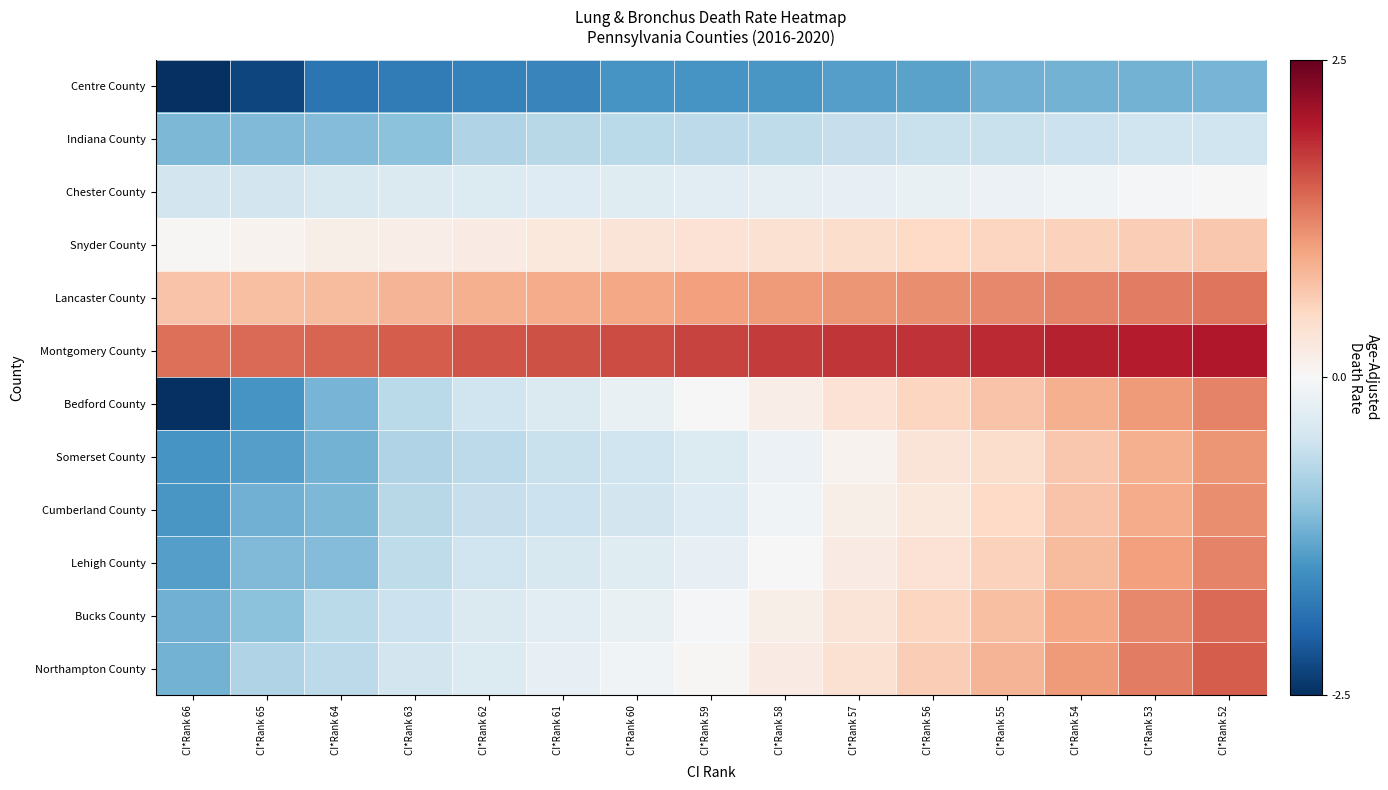

Reading left to right, transcribe all the data shown in this chart.

Centre County: CI*Rank 66=-3.2	CI*Rank 65=-2.3	CI*Rank 64=-1.8	CI*Rank 63=-1.8	CI*Rank 62=-1.7	CI*Rank 61=-1.6	CI*Rank 60=-1.5	CI*Rank 59=-1.5	CI*Rank 58=-1.4	CI*Rank 57=-1.4	CI*Rank 56=-1.3	CI*Rank 55=-1.2	CI*Rank 54=-1.2	CI*Rank 53=-1.2	CI*Rank 52=-1.2
Indiana County: CI*Rank 66=-1.1	CI*Rank 65=-1.1	CI*Rank 64=-1.1	CI*Rank 63=-1.0	CI*Rank 62=-0.8	CI*Rank 61=-0.7	CI*Rank 60=-0.7	CI*Rank 59=-0.7	CI*Rank 58=-0.6	CI*Rank 57=-0.6	CI*Rank 56=-0.6	CI*Rank 55=-0.6	CI*Rank 54=-0.5	CI*Rank 53=-0.5	CI*Rank 52=-0.5
Chester County: CI*Rank 66=-0.5	CI*Rank 65=-0.4	CI*Rank 64=-0.4	CI*Rank 63=-0.4	CI*Rank 62=-0.3	CI*Rank 61=-0.3	CI*Rank 60=-0.3	CI*Rank 59=-0.3	CI*Rank 58=-0.2	CI*Rank 57=-0.2	CI*Rank 56=-0.2	CI*Rank 55=-0.1	CI*Rank 54=-0.1	CI*Rank 53=-0.0	CI*Rank 52=-0.0
Snyder County: CI*Rank 66=0.0	CI*Rank 65=0.1	CI*Rank 64=0.1	CI*Rank 63=0.2	CI*Rank 62=0.2	CI*Rank 61=0.3	CI*Rank 60=0.3	CI*Rank 59=0.4	CI*Rank 58=0.4	CI*Rank 57=0.4	CI*Rank 56=0.5	CI*Rank 55=0.5	CI*Rank 54=0.6	CI*Rank 53=0.6	CI*Rank 52=0.7
Lancaster County: CI*Rank 66=0.7	CI*Rank 65=0.7	CI*Rank 64=0.8	CI*Rank 63=0.9	CI*Rank 62=0.9	CI*Rank 61=0.9	CI*Rank 60=1.0	CI*Rank 59=1.0	CI*Rank 58=1.1	CI*Rank 57=1.1	CI*Rank 56=1.2	CI*Rank 55=1.2	CI*Rank 54=1.2	CI*Rank 53=1.3	CI*Rank 52=1.3
Montgomery County: CI*Rank 66=1.4	CI*Rank 65=1.4	CI*Rank 64=1.5	CI*Rank 63=1.5	CI*Rank 62=1.6	CI*Rank 61=1.6	CI*Rank 60=1.6	CI*Rank 59=1.7	CI*Rank 58=1.7	CI*Rank 57=1.8	CI*Rank 56=1.8	CI*Rank 55=1.9	CI*Rank 54=1.9	CI*Rank 53=2.0	CI*Rank 52=2.0
Bedford County: CI*Rank 66=-3.2	CI*Rank 65=-1.5	CI*Rank 64=-1.2	CI*Rank 63=-0.7	CI*Rank 62=-0.5	CI*Rank 61=-0.4	CI*Rank 60=-0.2	CI*Rank 59=-0.0	CI*Rank 58=0.2	CI*Rank 57=0.4	CI*Rank 56=0.5	CI*Rank 55=0.7	CI*Rank 54=0.9	CI*Rank 53=1.1	CI*Rank 52=1.2
Somerset County: CI*Rank 66=-1.5	CI*Rank 65=-1.4	CI*Rank 64=-1.2	CI*Rank 63=-0.8	CI*Rank 62=-0.7	CI*Rank 61=-0.6	CI*Rank 60=-0.5	CI*Rank 59=-0.3	CI*Rank 58=-0.1	CI*Rank 57=0.1	CI*Rank 56=0.3	CI*Rank 55=0.4	CI*Rank 54=0.7	CI*Rank 53=0.9	CI*Rank 52=1.1
Cumberland County: CI*Rank 66=-1.4	CI*Rank 65=-1.2	CI*Rank 64=-1.1	CI*Rank 63=-0.7	CI*Rank 62=-0.6	CI*Rank 61=-0.5	CI*Rank 60=-0.4	CI*Rank 59=-0.3	CI*Rank 58=-0.1	CI*Rank 57=0.1	CI*Rank 56=0.3	CI*Rank 55=0.5	CI*Rank 54=0.7	CI*Rank 53=0.9	CI*Rank 52=1.2
Lehigh County: CI*Rank 66=-1.4	CI*Rank 65=-1.1	CI*Rank 64=-1.1	CI*Rank 63=-0.6	CI*Rank 62=-0.5	CI*Rank 61=-0.4	CI*Rank 60=-0.3	CI*Rank 59=-0.2	CI*Rank 58=-0.0	CI*Rank 57=0.2	CI*Rank 56=0.4	CI*Rank 55=0.6	CI*Rank 54=0.8	CI*Rank 53=1.0	CI*Rank 52=1.2
Bucks County: CI*Rank 66=-1.2	CI*Rank 65=-1.0	CI*Rank 64=-0.7	CI*Rank 63=-0.5	CI*Rank 62=-0.4	CI*Rank 61=-0.3	CI*Rank 60=-0.2	CI*Rank 59=-0.0	CI*Rank 58=0.1	CI*Rank 57=0.3	CI*Rank 56=0.5	CI*Rank 55=0.7	CI*Rank 54=1.0	CI*Rank 53=1.2	CI*Rank 52=1.4
Northampton County: CI*Rank 66=-1.2	CI*Rank 65=-0.8	CI*Rank 64=-0.7	CI*Rank 63=-0.5	CI*Rank 62=-0.3	CI*Rank 61=-0.2	CI*Rank 60=-0.1	CI*Rank 59=0.0	CI*Rank 58=0.2	CI*Rank 57=0.4	CI*Rank 56=0.6	CI*Rank 55=0.9	CI*Rank 54=1.1	CI*Rank 53=1.3	CI*Rank 52=1.5